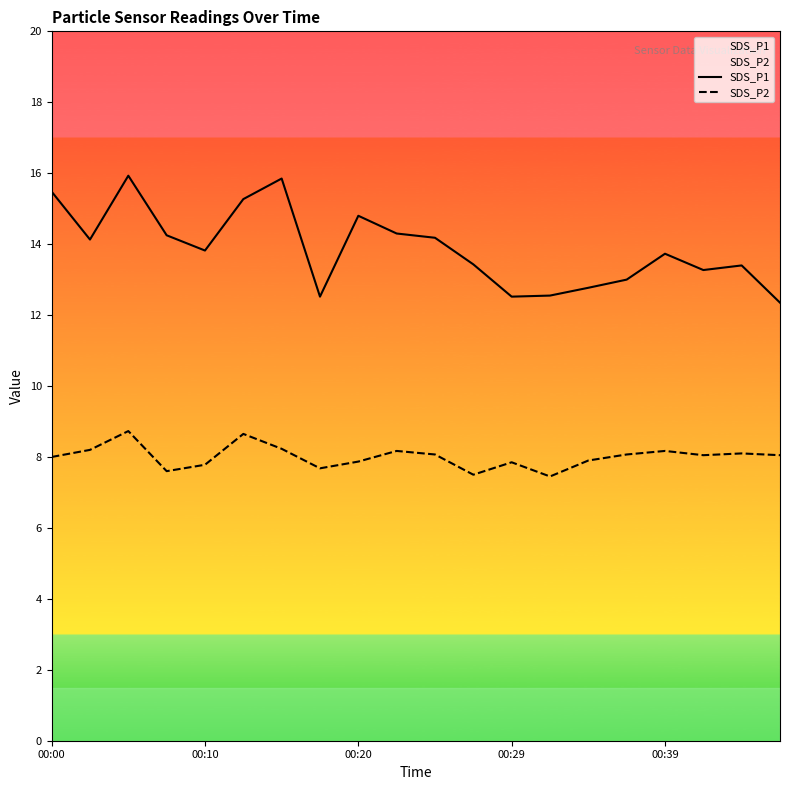

True or false: SDS_P2 and SDS_P1 intersect in this chart.

False